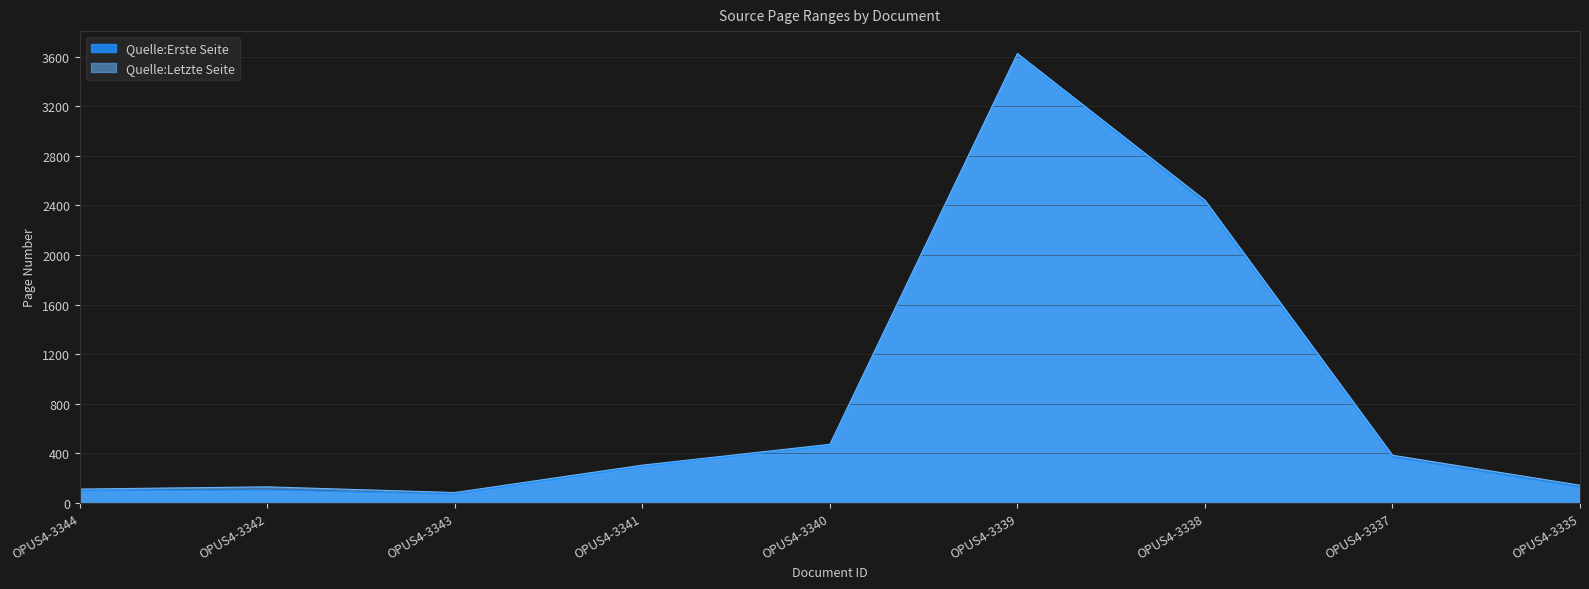

True or false: Quelle:Letzte Seite and Quelle:Erste Seite cross at least once.

False